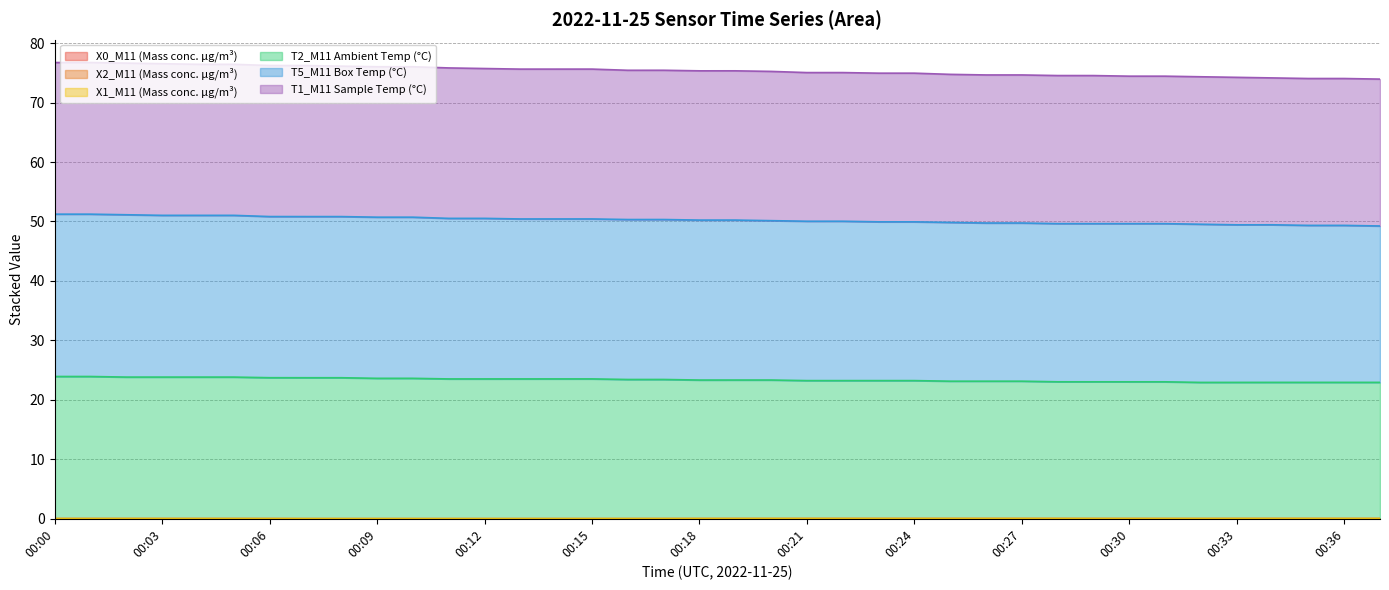

Which series has the largest range (max minus min)?

T1_M11 Sample Temp (°C)